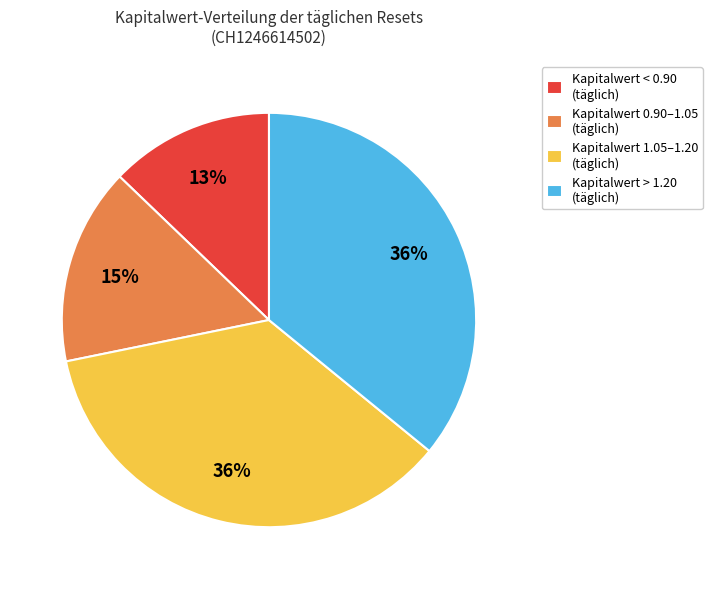

Is there any slice that represents more than half of the pie?

No